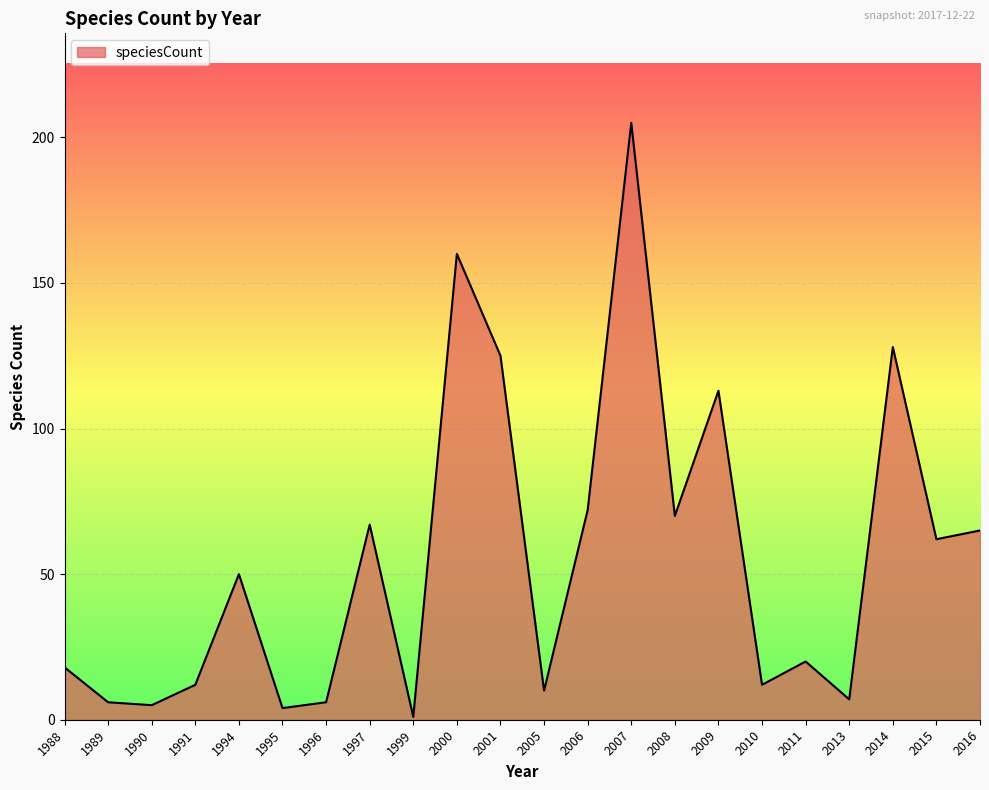

Is it true that the value at 1997 is 34?

False